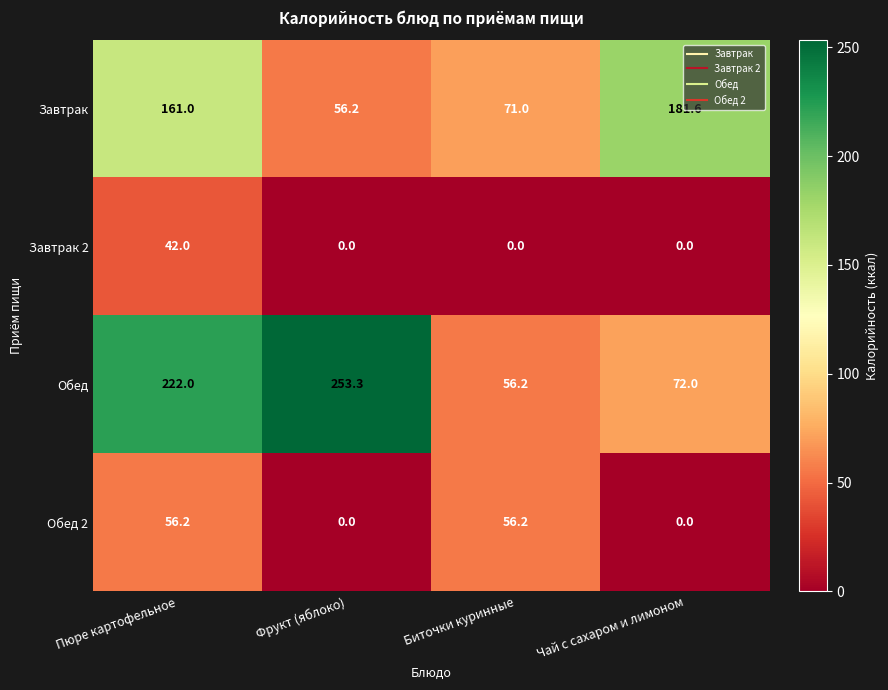

What is the sum of all Завтрак values?

469.8